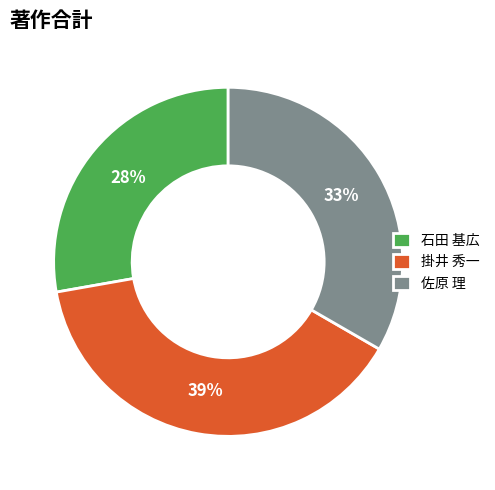

Is it true that 石田 基広 is 36% of the pie?

False